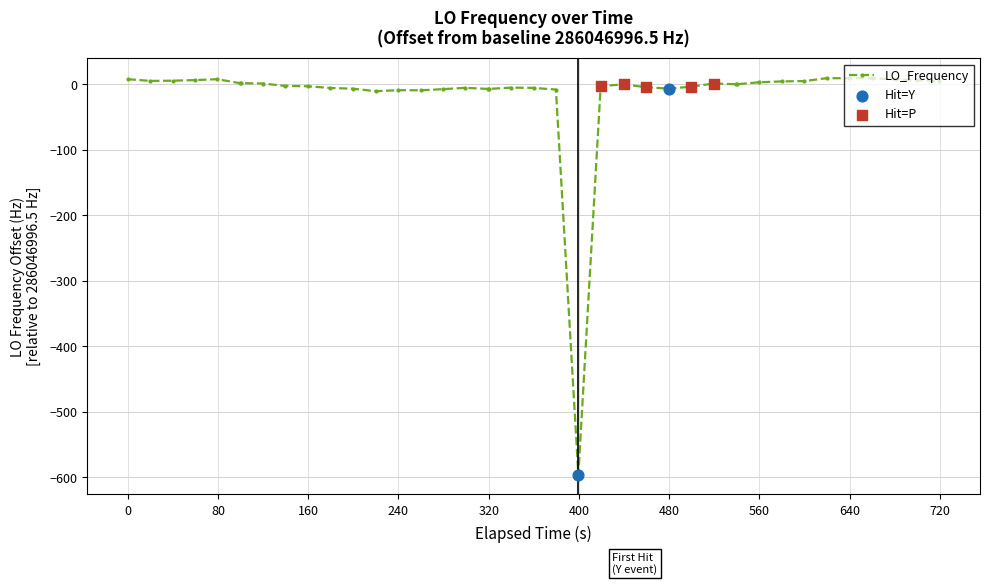

What is the average value?

-15.2